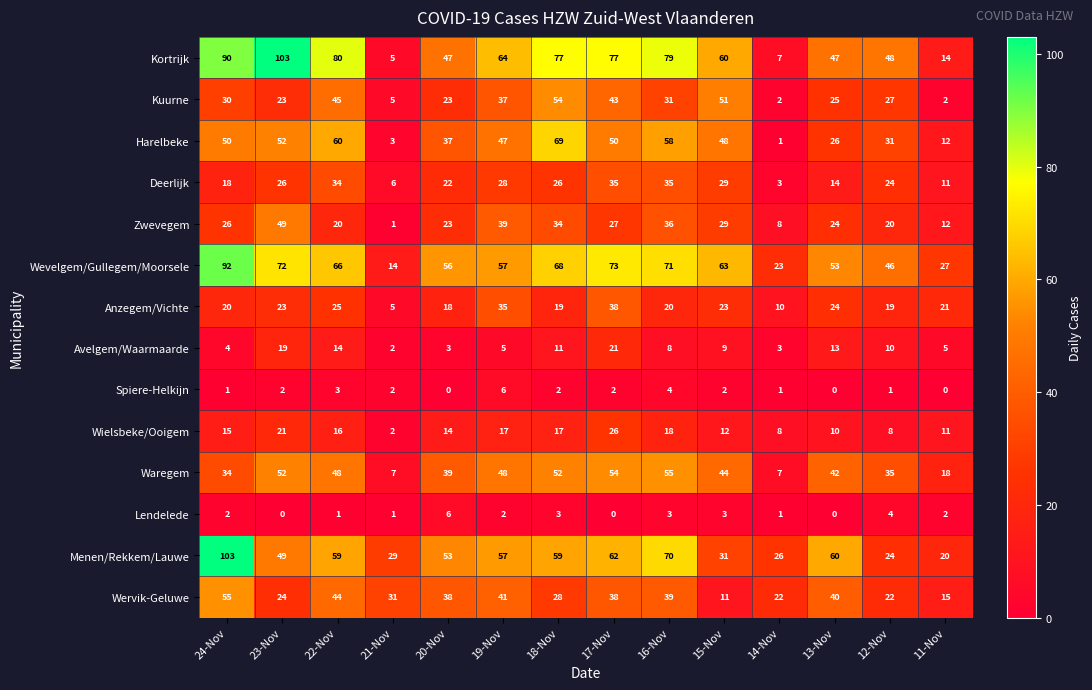

The Harelbeke series shows 2 at 21-Nov. True or false?

False